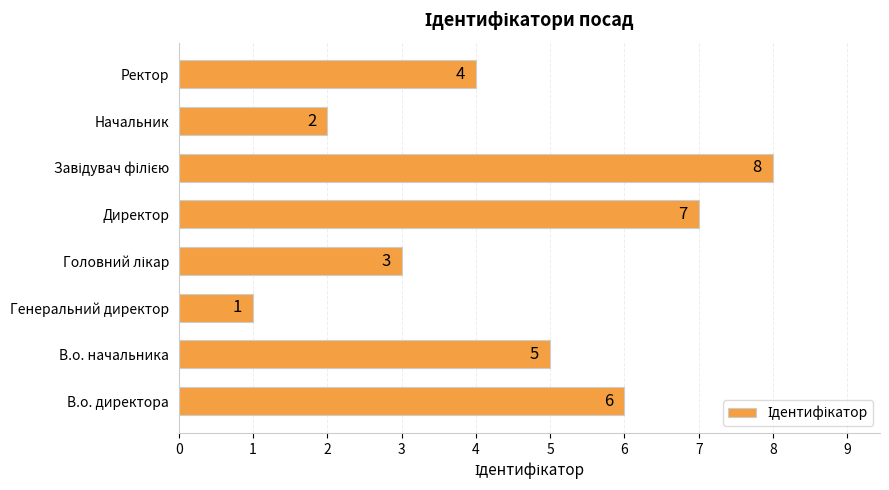

What is the difference between the maximum and minimum values?

7